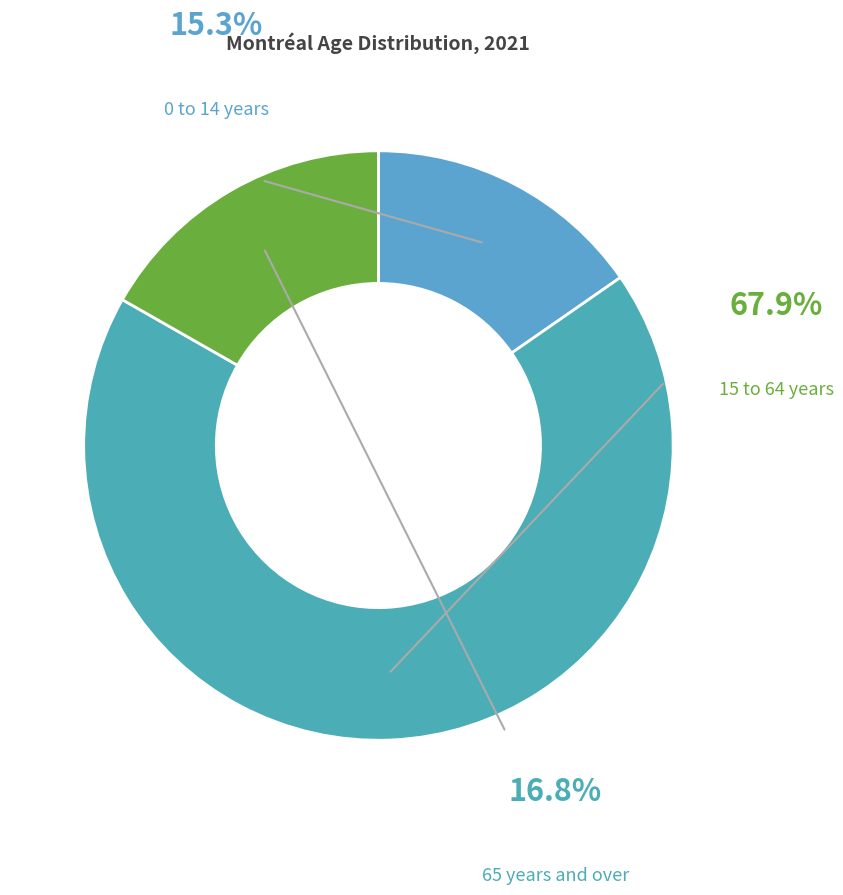

Rank the categories by value from highest to lowest.

15 to 64 years, 65 years and over, 0 to 14 years